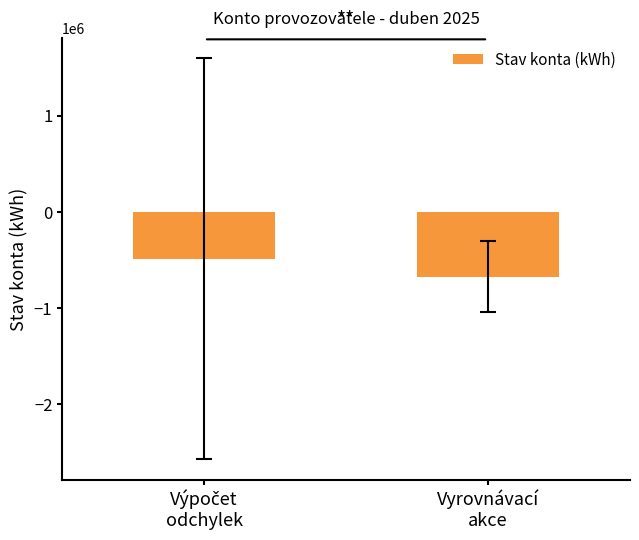

How many data points does each series have?

2